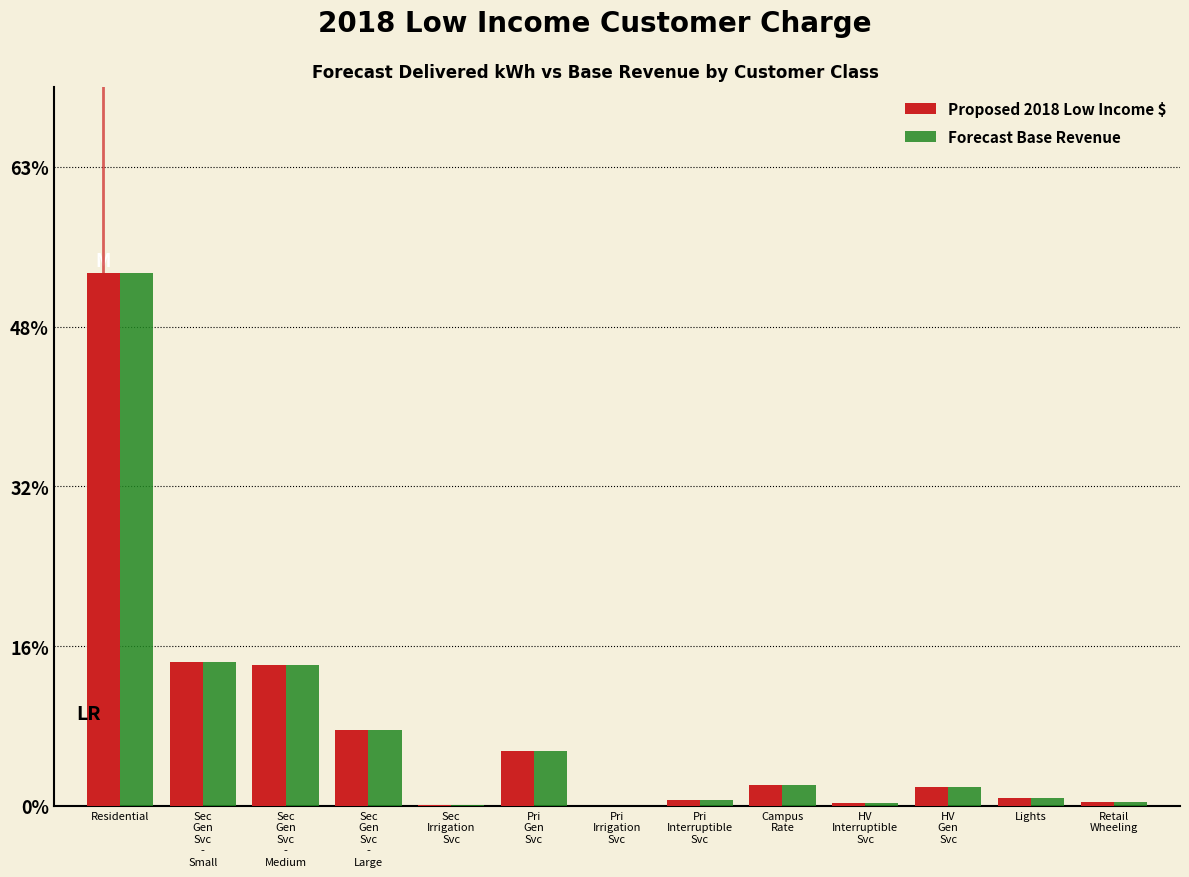

At which category is the sum across all series the highest?

Residential